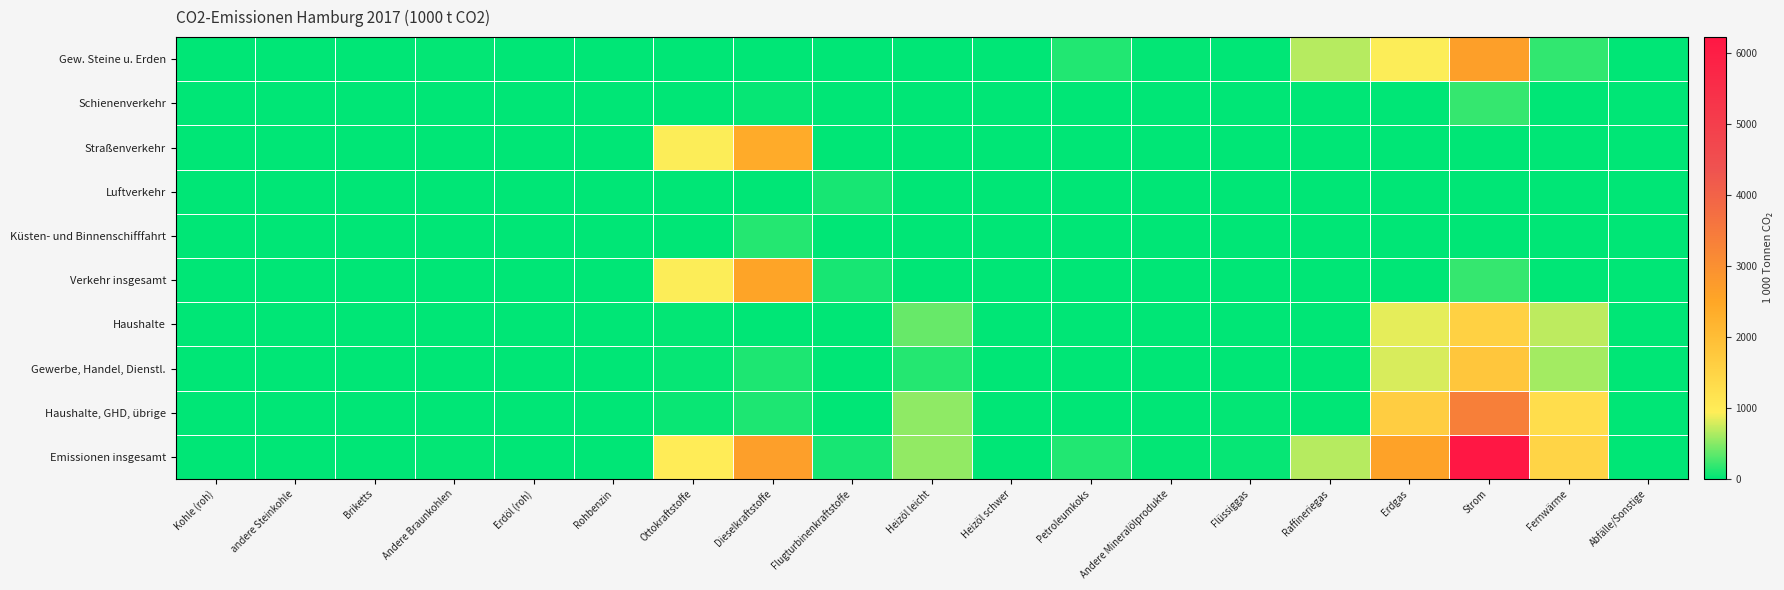

Reading right to left, extract all data points from this chart.

Gew. Steine u. Erden: Abfälle/Sonstige=0.0	Fernwärme=189.8	Strom=2660.4	Erdgas=933.3	Raffineriegas=675.1	Flüssiggas=0.1	Andere Mineralölprodukte=13.7	Petroleumkoks=126.9	Heizöl schwer=5.1	Heizöl leicht=10.8	Flugturbinenkraftstoffe=0.0	Dieselkraftstoffe=0.0	Ottokraftstoffe=0.0	Rohbenzin=0.0	Erdöl (roh)=0.0	Andere Braunkohlen=14.2	Briketts=0.0	andere Steinkohle=0.0	Kohle (roh)=0.0
Schienenverkehr: Abfälle/Sonstige=0.0	Fernwärme=0.0	Strom=203.4	Erdgas=0.0	Raffineriegas=0.0	Flüssiggas=0.0	Andere Mineralölprodukte=0.0	Petroleumkoks=0.0	Heizöl schwer=0.0	Heizöl leicht=0.0	Flugturbinenkraftstoffe=0.0	Dieselkraftstoffe=26.8	Ottokraftstoffe=0.0	Rohbenzin=0.0	Erdöl (roh)=0.0	Andere Braunkohlen=0.0	Briketts=0.0	andere Steinkohle=0.0	Kohle (roh)=0.0
Straßenverkehr: Abfälle/Sonstige=0.0	Fernwärme=0.0	Strom=1.9	Erdgas=5.0	Raffineriegas=0.0	Flüssiggas=9.9	Andere Mineralölprodukte=0.0	Petroleumkoks=0.0	Heizöl schwer=0.0	Heizöl leicht=0.0	Flugturbinenkraftstoffe=0.0	Dieselkraftstoffe=2384.0	Ottokraftstoffe=932.4	Rohbenzin=0.0	Erdöl (roh)=0.0	Andere Braunkohlen=0.0	Briketts=0.0	andere Steinkohle=0.0	Kohle (roh)=0.0
Luftverkehr: Abfälle/Sonstige=0.0	Fernwärme=0.0	Strom=0.0	Erdgas=0.0	Raffineriegas=0.0	Flüssiggas=0.0	Andere Mineralölprodukte=0.0	Petroleumkoks=0.0	Heizöl schwer=0.0	Heizöl leicht=0.0	Flugturbinenkraftstoffe=94.0	Dieselkraftstoffe=0.0	Ottokraftstoffe=1.0	Rohbenzin=0.0	Erdöl (roh)=0.0	Andere Braunkohlen=0.0	Briketts=0.0	andere Steinkohle=0.0	Kohle (roh)=0.0
Küsten- und Binnenschifffahrt: Abfälle/Sonstige=0.0	Fernwärme=0.0	Strom=0.0	Erdgas=0.0	Raffineriegas=0.0	Flüssiggas=0.0	Andere Mineralölprodukte=0.0	Petroleumkoks=0.0	Heizöl schwer=0.0	Heizöl leicht=0.0	Flugturbinenkraftstoffe=0.0	Dieselkraftstoffe=139.9	Ottokraftstoffe=0.0	Rohbenzin=0.0	Erdöl (roh)=0.0	Andere Braunkohlen=0.0	Briketts=0.0	andere Steinkohle=0.0	Kohle (roh)=0.0
Verkehr insgesamt: Abfälle/Sonstige=0.0	Fernwärme=0.0	Strom=205.3	Erdgas=5.0	Raffineriegas=0.0	Flüssiggas=9.9	Andere Mineralölprodukte=0.0	Petroleumkoks=0.0	Heizöl schwer=0.0	Heizöl leicht=0.0	Flugturbinenkraftstoffe=94.0	Dieselkraftstoffe=2550.7	Ottokraftstoffe=933.4	Rohbenzin=0.0	Erdöl (roh)=0.0	Andere Braunkohlen=0.0	Briketts=0.0	andere Steinkohle=0.0	Kohle (roh)=0.0
Haushalte: Abfälle/Sonstige=0.0	Fernwärme=696.4	Strom=1556.3	Erdgas=846.0	Raffineriegas=0.0	Flüssiggas=10.2	Andere Mineralölprodukte=0.0	Petroleumkoks=0.0	Heizöl schwer=0.0	Heizöl leicht=382.9	Flugturbinenkraftstoffe=0.0	Dieselkraftstoffe=0.0	Ottokraftstoffe=12.6	Rohbenzin=0.0	Erdöl (roh)=0.0	Andere Braunkohlen=0.0	Briketts=2.3	andere Steinkohle=0.0	Kohle (roh)=1.9
Gewerbe, Handel, Dienstl.: Abfälle/Sonstige=0.0	Fernwärme=605.8	Strom=1799.5	Erdgas=801.2	Raffineriegas=0.0	Flüssiggas=7.5	Andere Mineralölprodukte=1.3	Petroleumkoks=0.0	Heizöl schwer=0.0	Heizöl leicht=143.4	Flugturbinenkraftstoffe=0.0	Dieselkraftstoffe=119.1	Ottokraftstoffe=25.0	Rohbenzin=0.0	Erdöl (roh)=0.0	Andere Braunkohlen=0.0	Briketts=0.0	andere Steinkohle=0.0	Kohle (roh)=0.5
Haushalte, GHD, übrige: Abfälle/Sonstige=0.0	Fernwärme=1302.2	Strom=3355.8	Erdgas=1647.3	Raffineriegas=0.0	Flüssiggas=17.7	Andere Mineralölprodukte=1.3	Petroleumkoks=0.0	Heizöl schwer=0.0	Heizöl leicht=526.2	Flugturbinenkraftstoffe=0.0	Dieselkraftstoffe=119.1	Ottokraftstoffe=37.6	Rohbenzin=0.0	Erdöl (roh)=0.0	Andere Braunkohlen=0.0	Briketts=2.3	andere Steinkohle=0.0	Kohle (roh)=2.4
Emissionen insgesamt: Abfälle/Sonstige=0.0	Fernwärme=1492.1	Strom=6221.5	Erdgas=2585.6	Raffineriegas=675.1	Flüssiggas=27.6	Andere Mineralölprodukte=15.0	Petroleumkoks=126.9	Heizöl schwer=5.1	Heizöl leicht=537.0	Flugturbinenkraftstoffe=94.0	Dieselkraftstoffe=2669.8	Ottokraftstoffe=971.0	Rohbenzin=0.0	Erdöl (roh)=0.0	Andere Braunkohlen=14.2	Briketts=2.3	andere Steinkohle=0.0	Kohle (roh)=2.4